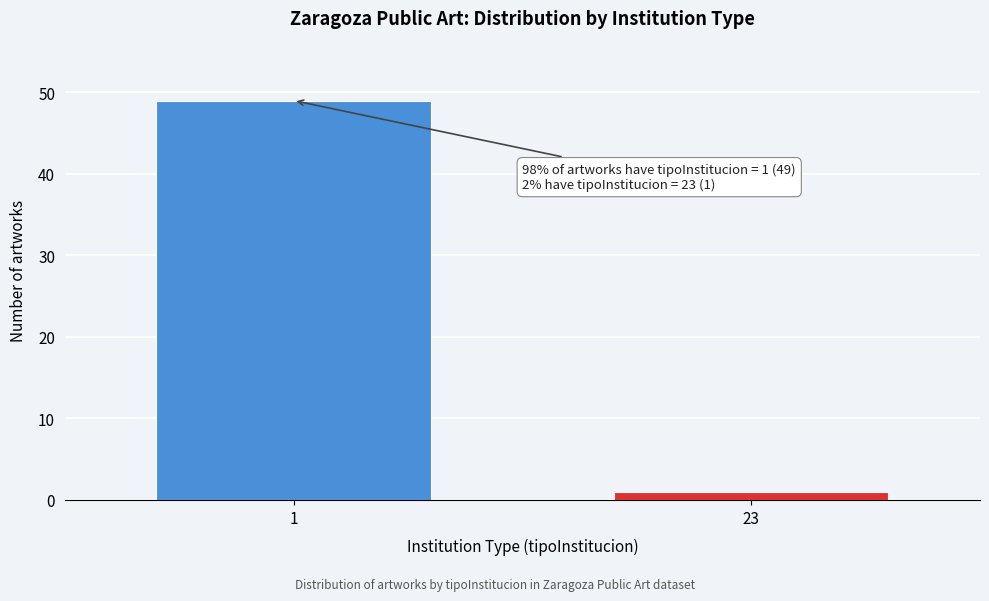

Reading left to right, extract all data points from this chart.

1=49	23=1